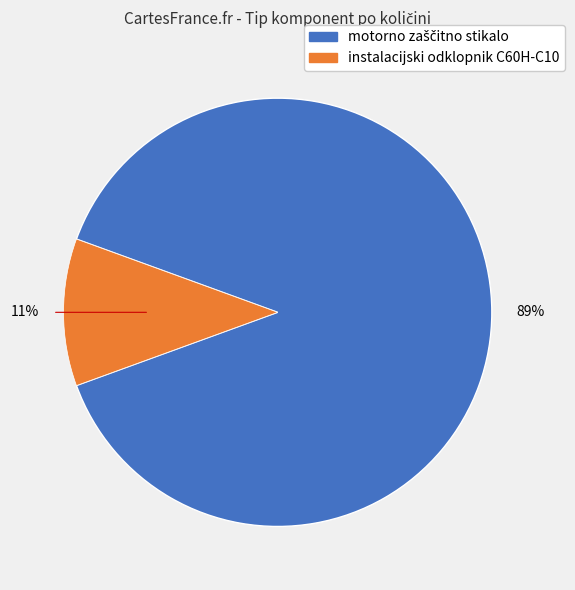

True or false: instalacijski odklopnik C60H-C10 accounts for 1% of the total.

False